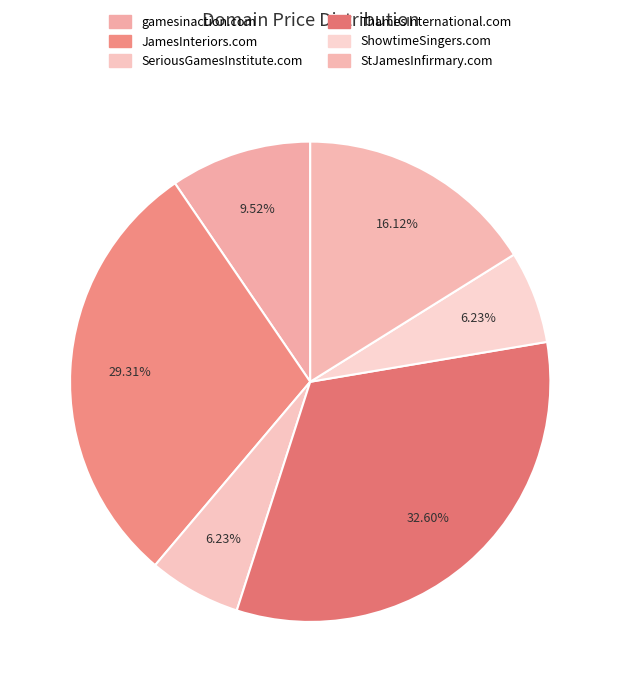

To the nearest percent, what portion does JamesInteriors.com represent?

29%